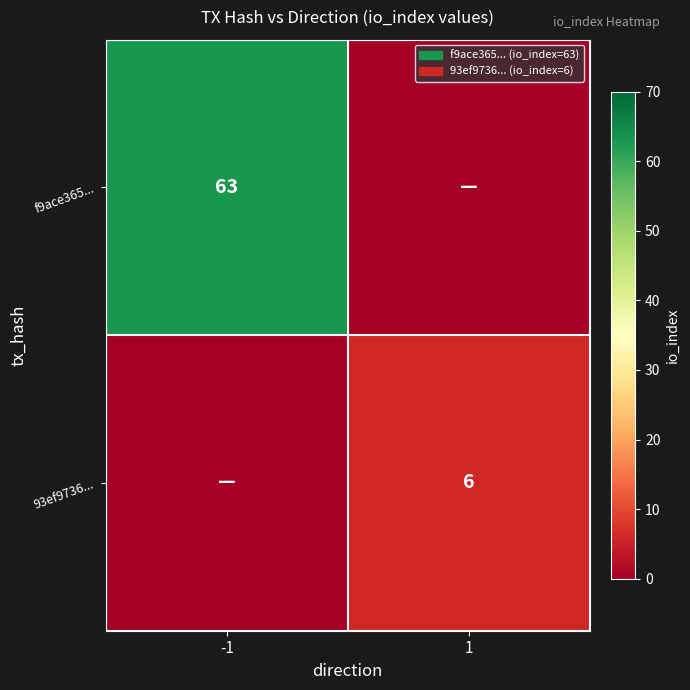

Is the value of 93ef9736... at 1 greater than the value of f9ace365... at -1?

No